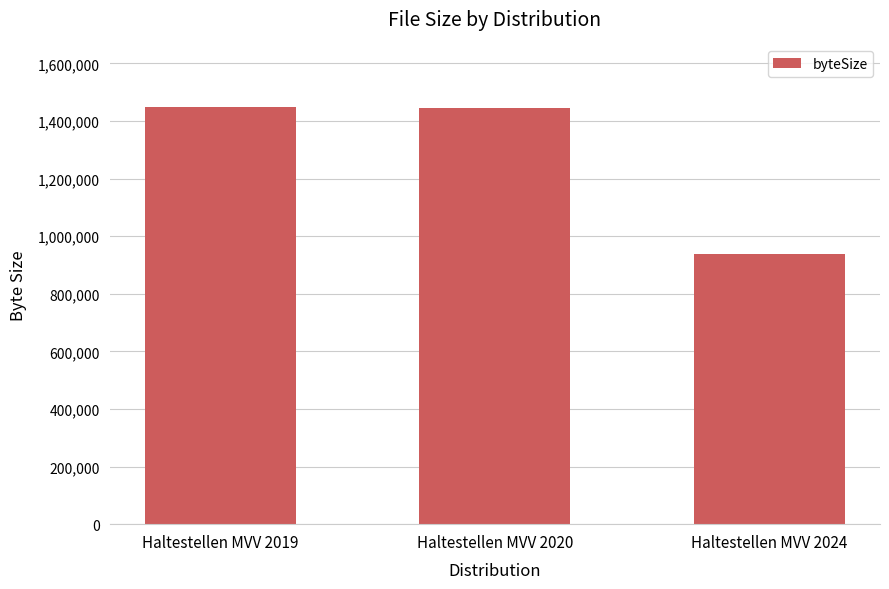

Which has a higher value, Haltestellen MVV 2020 or Haltestellen MVV 2024?

Haltestellen MVV 2020